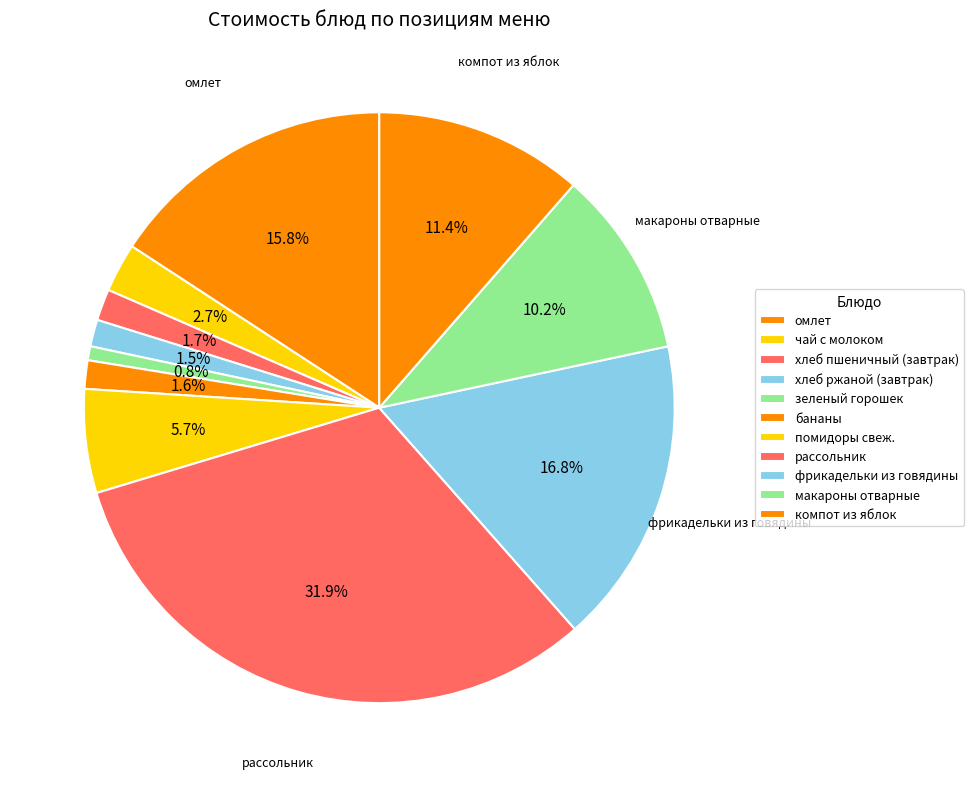

What is the change in value from чай с молоком to макароны отварные?

+5.9